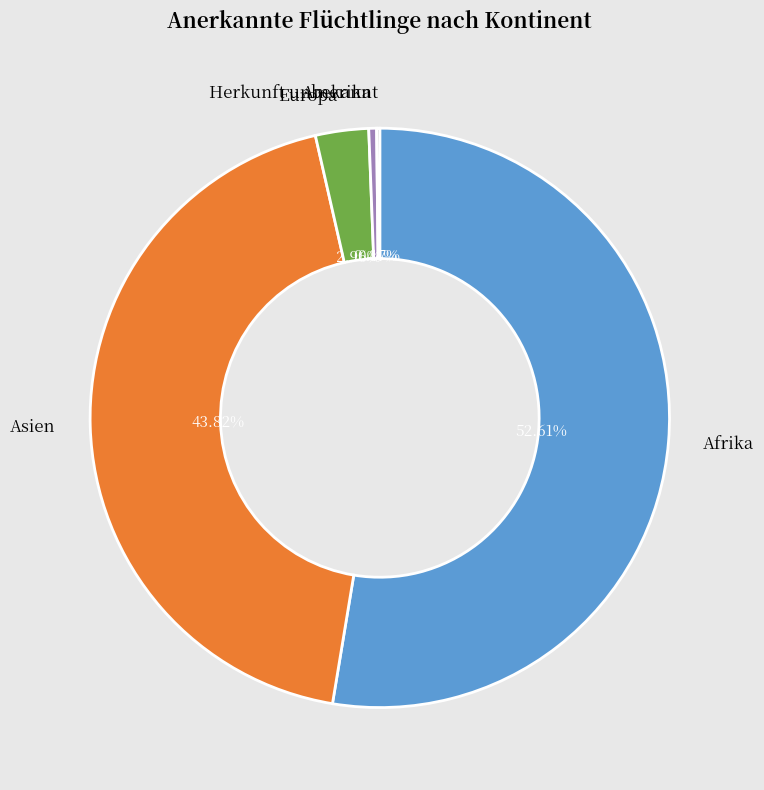

To the nearest percent, what is the combined percentage of Europa and Asien?

47%